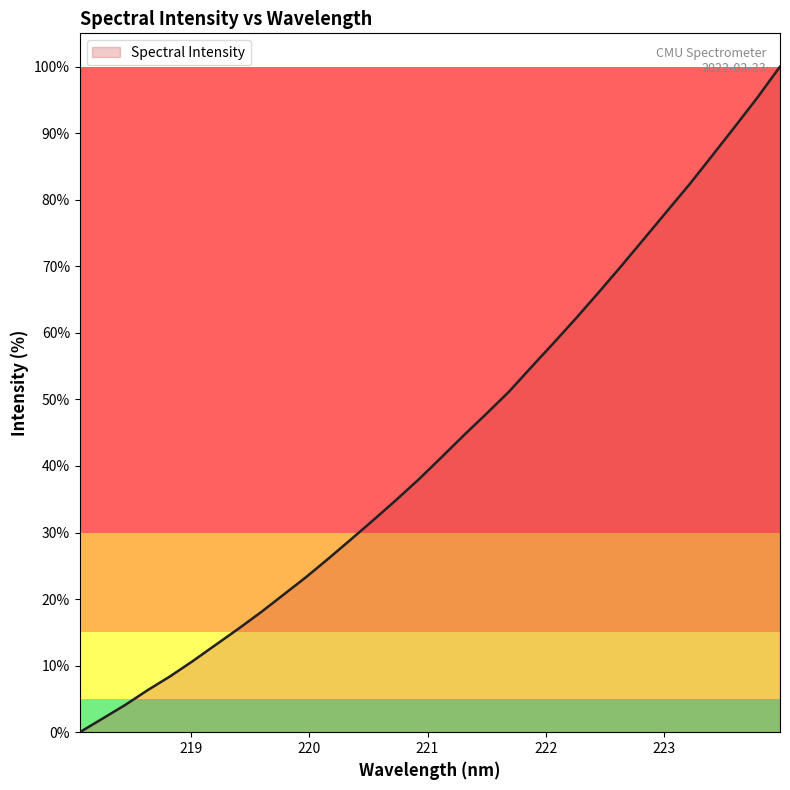

What is the greatest value displayed?

100.0